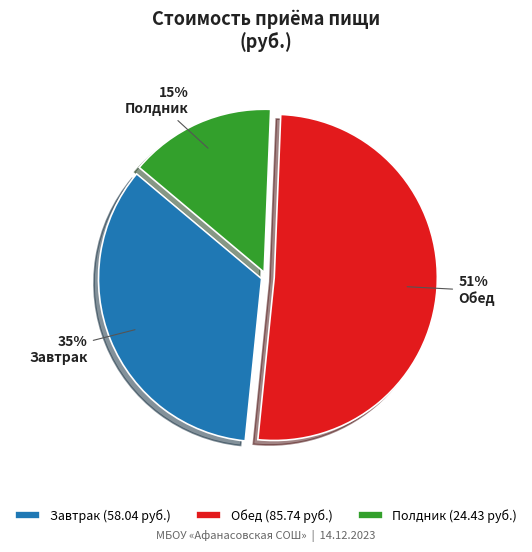

Which slice represents more than half of the pie?

Обед